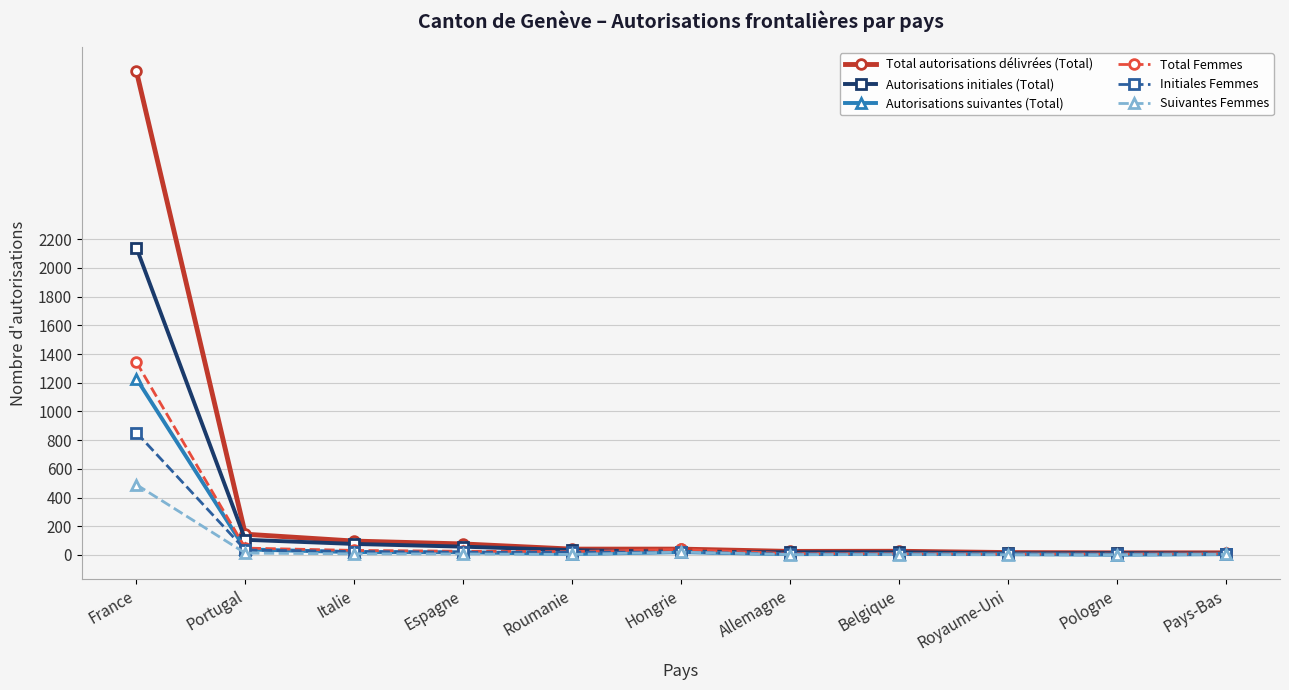

At which category is the sum across all series the highest?

France